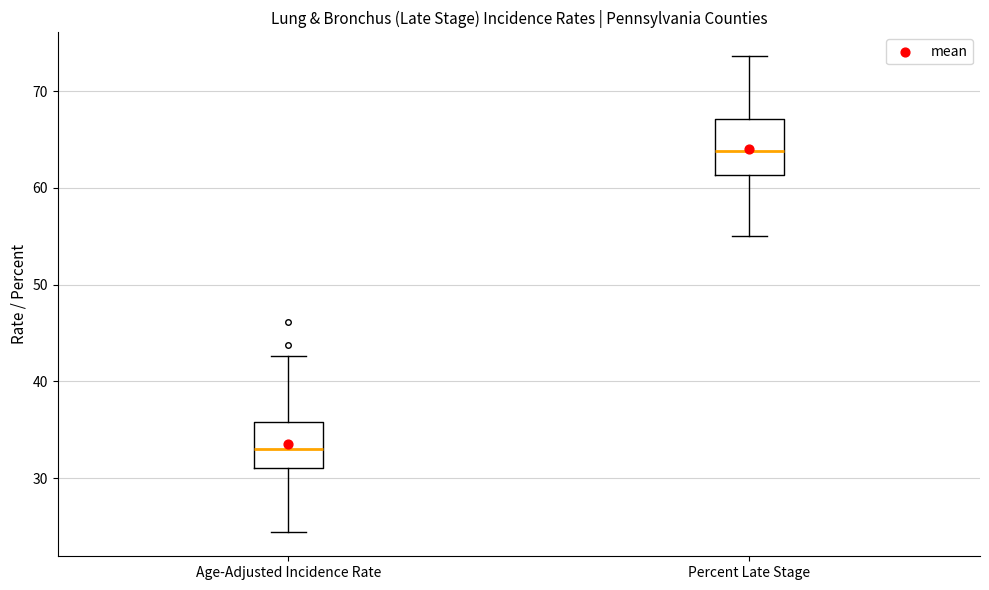

Where does the lower whisker of the box for Percent Late Stage end on the y-axis? The values are not printed on the chart, so give them approximately, as read against the axis.

55